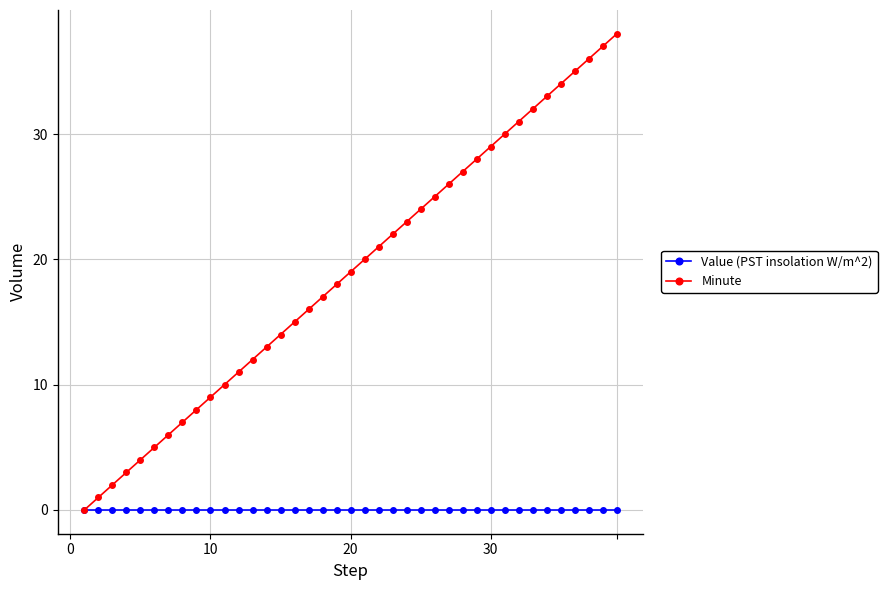

Which series has the largest total across all categories?

Minute